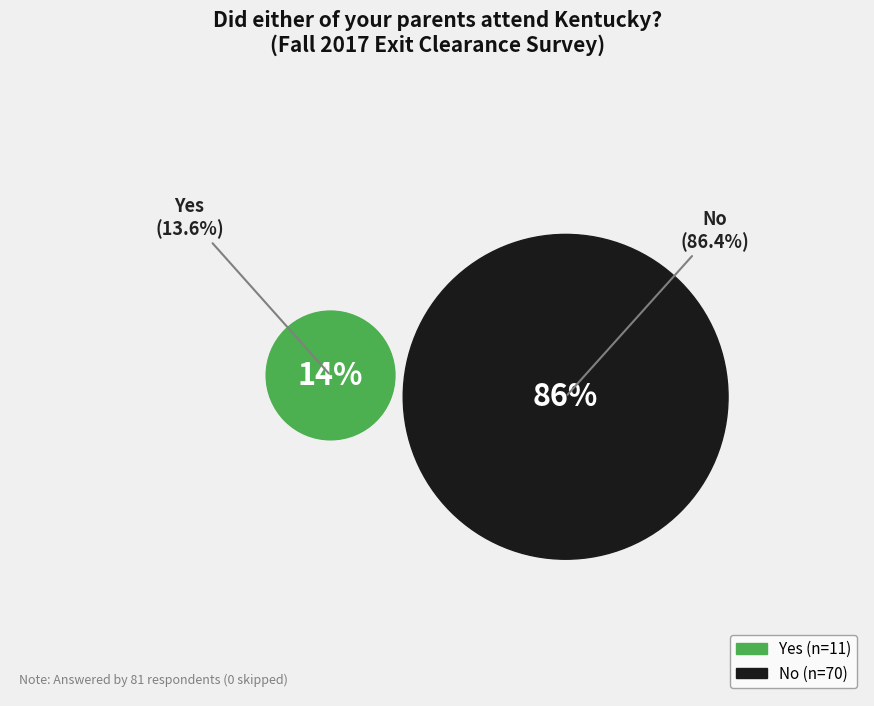

Count the number of slices in the pie.

2